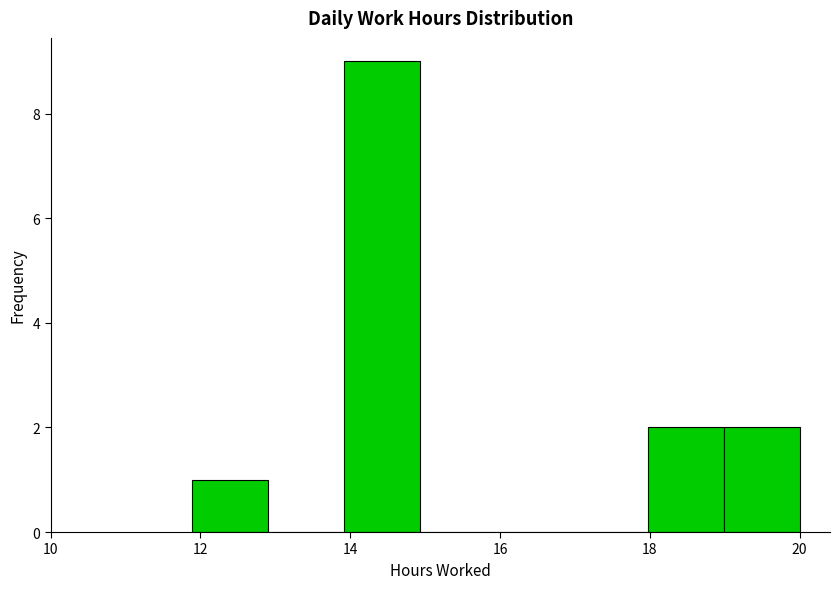

What is the height of the bar covering 19.0 to 20.0 on the x-axis? Neither the bar edges nor the heights are printed on the chart, so give them approximately, as read against the axes.

2